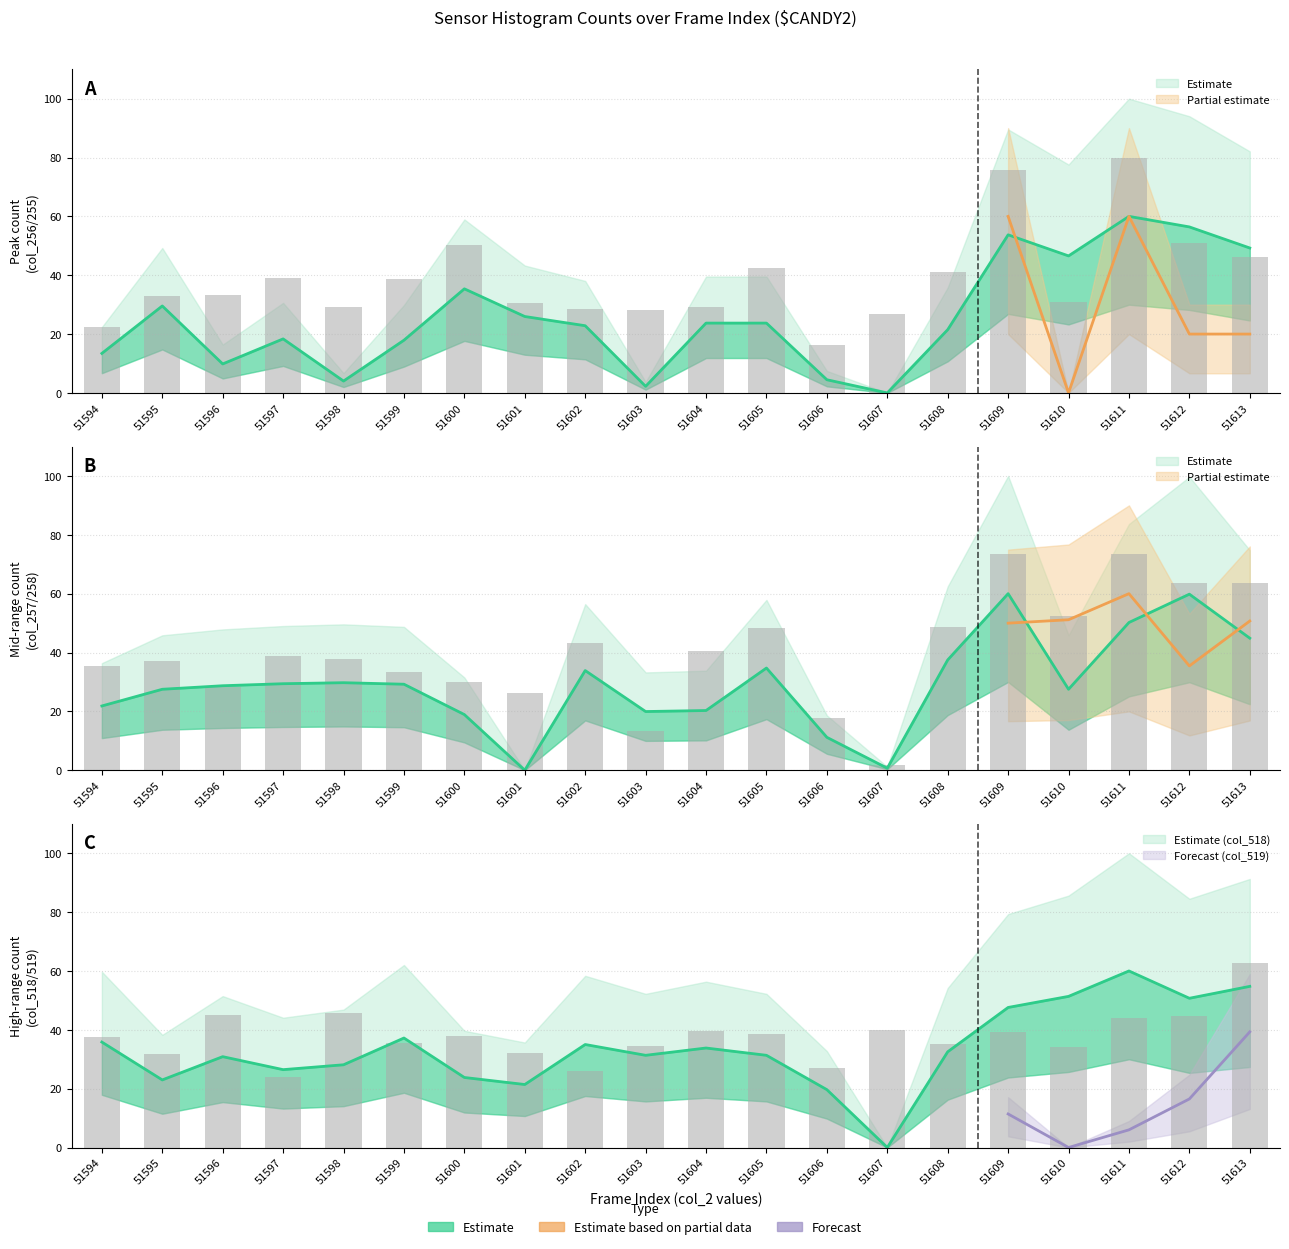

What is the sum of the col_257 values at 51594 and 51598?

51.6